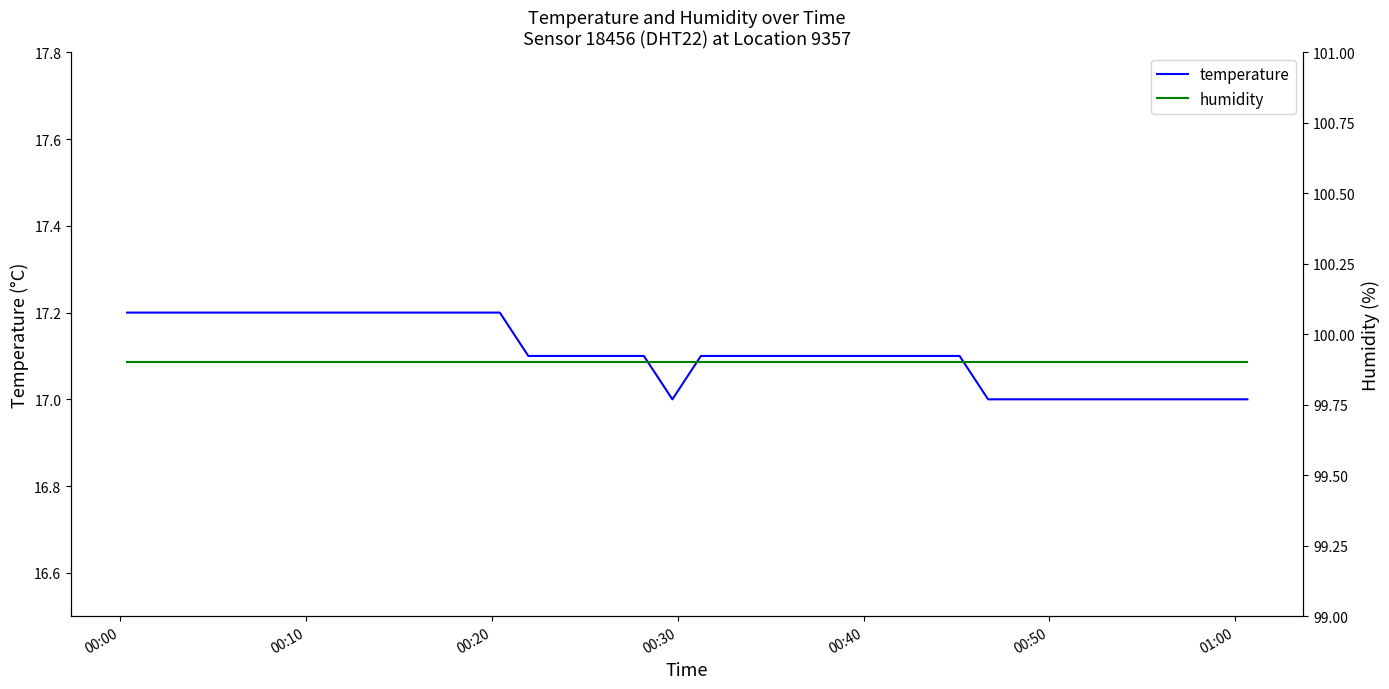

What is the value of the temperature point at the 3rd from the left?

17.2